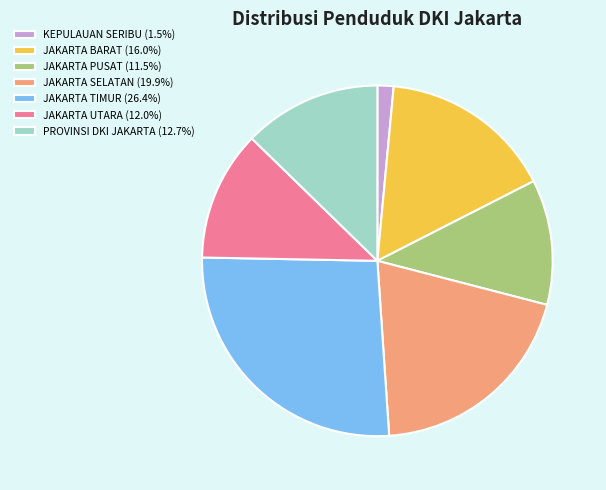

Do JAKARTA BARAT (16.0%) and PROVINSI DKI JAKARTA (12.7%) together represent more than half of the pie?

No